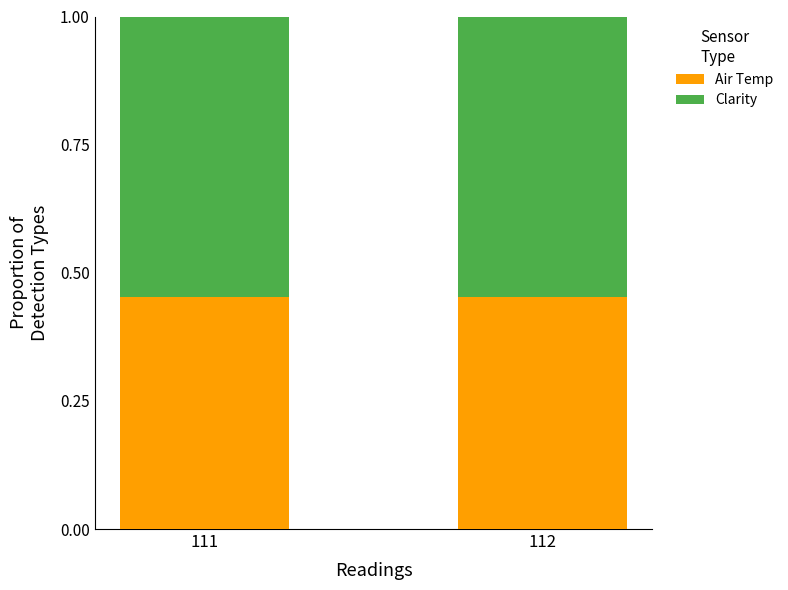

What is the total value across all series at 112?

1.0